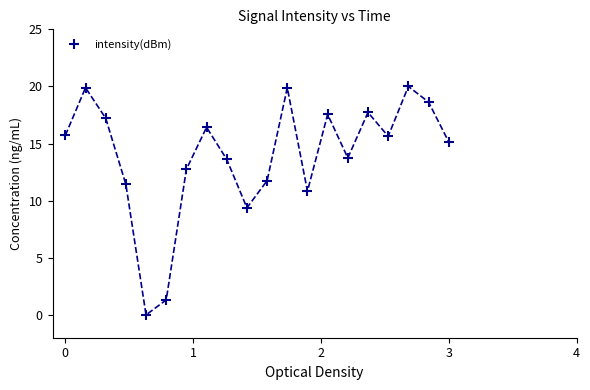

What is the value of the 19th point from the left?

18.6